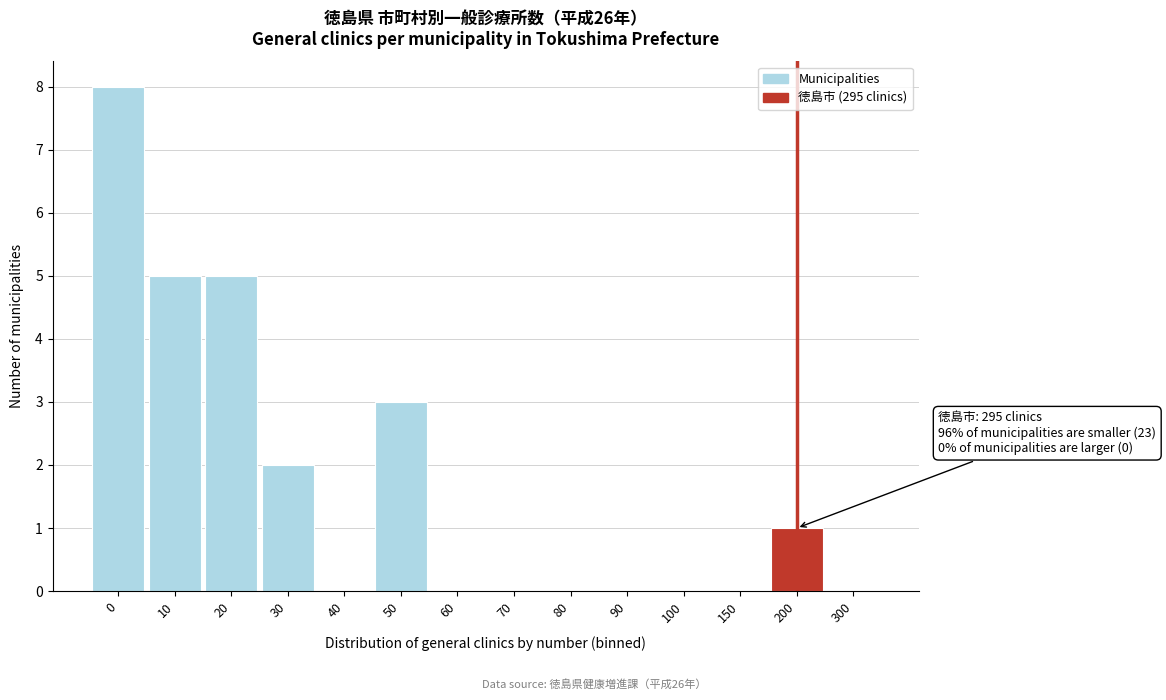

Reading right to left, extract all data points from this chart.

300=0	200=1	150=0	100=0	90=0	80=0	70=0	60=0	50=3	40=0	30=2	20=5	10=5	0=8